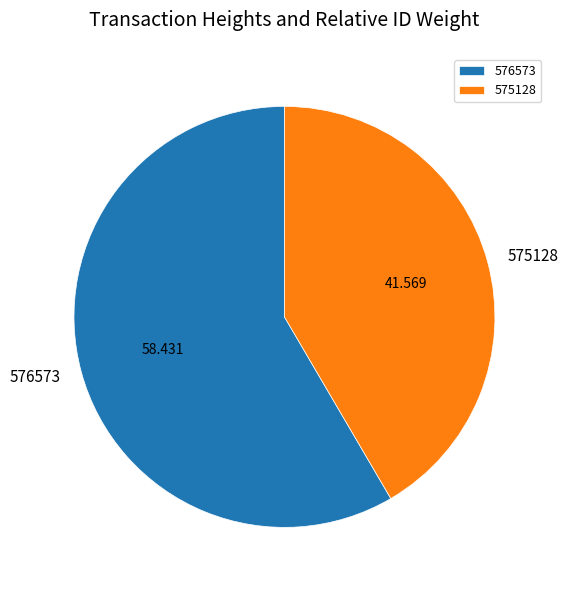

What is the smallest slice in the pie chart?

575128